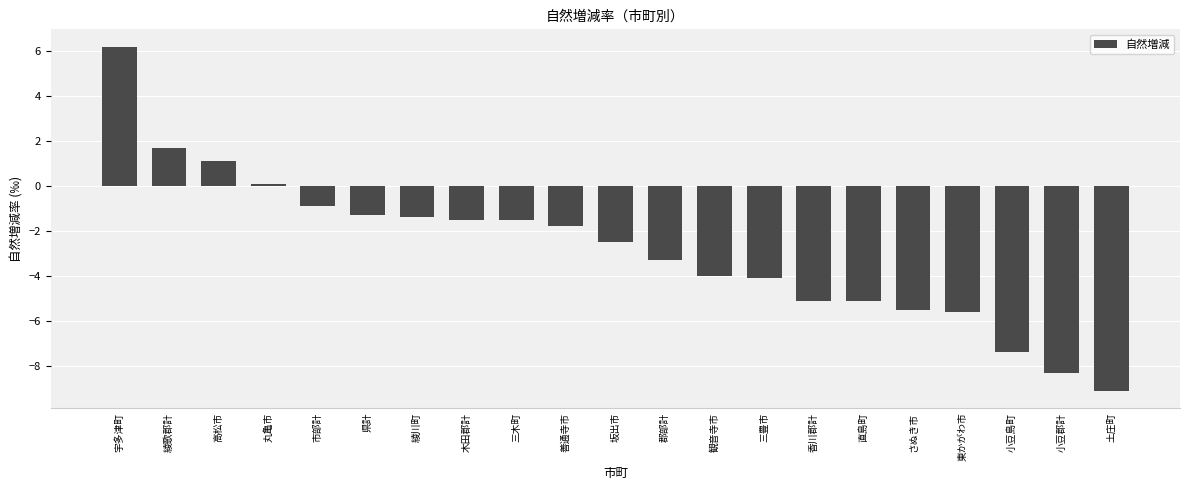

Which label corresponds to the largest value in the chart?

宇多津町